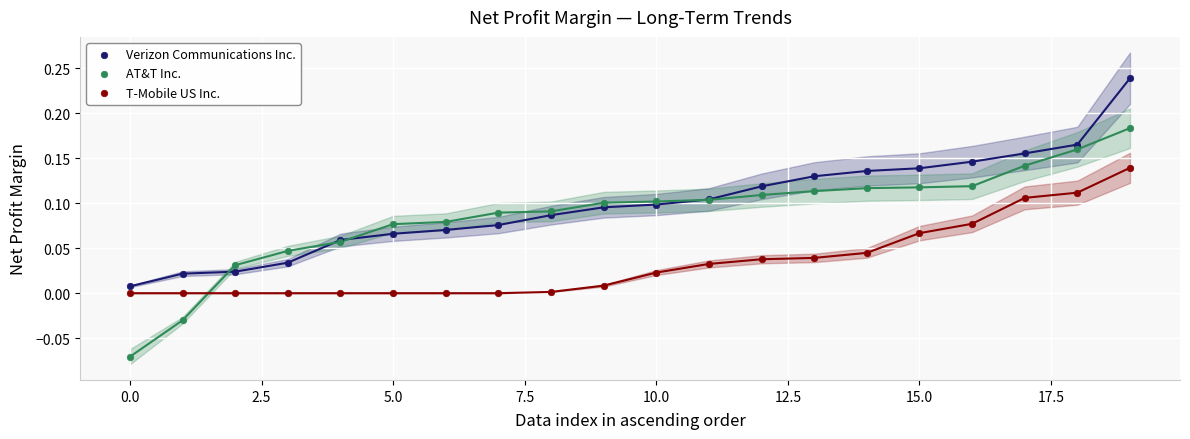

Which series contains the highest Y value?

Verizon Communications Inc.